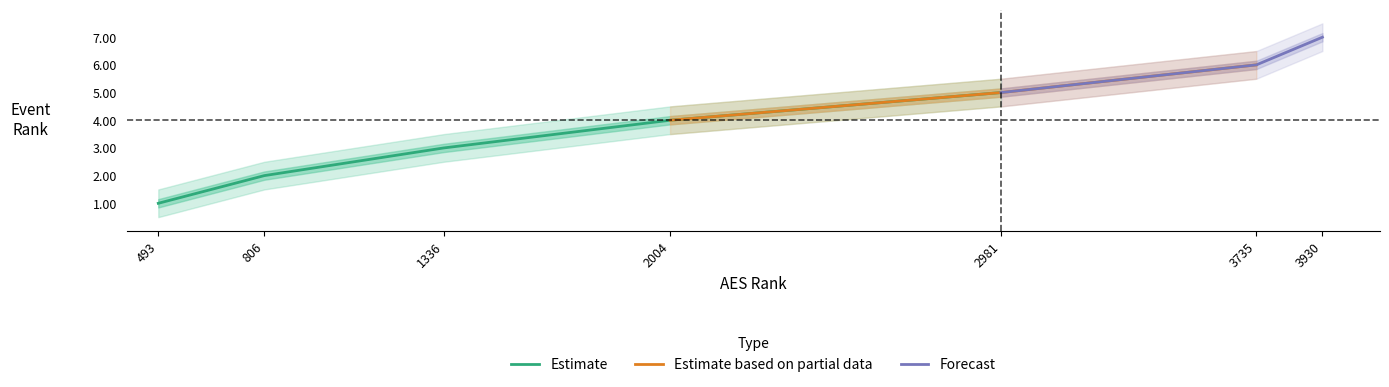

How many lines are shown in the chart?

3